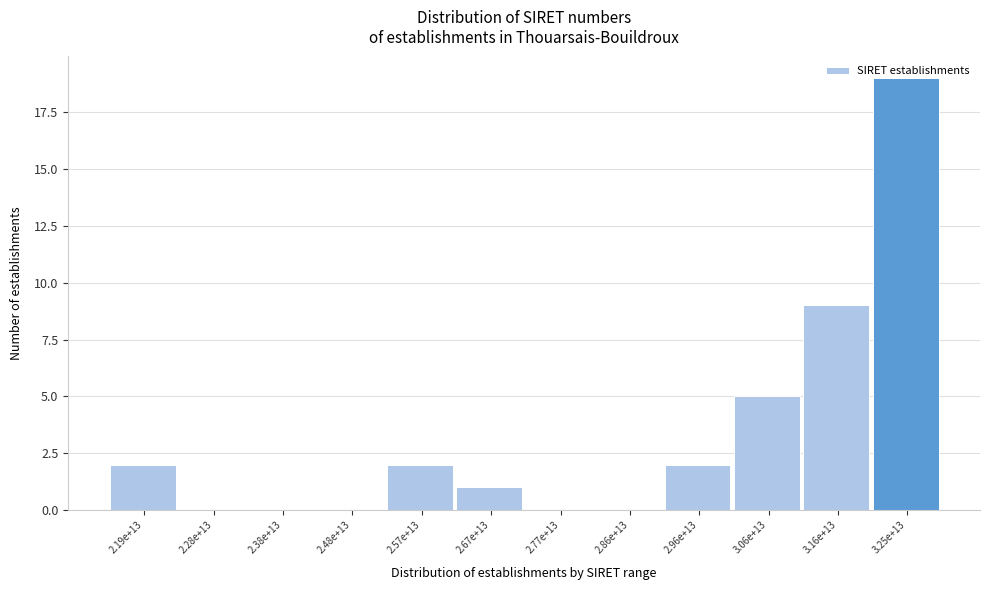

The value at 2.77e+13 is -11. True or false?

False